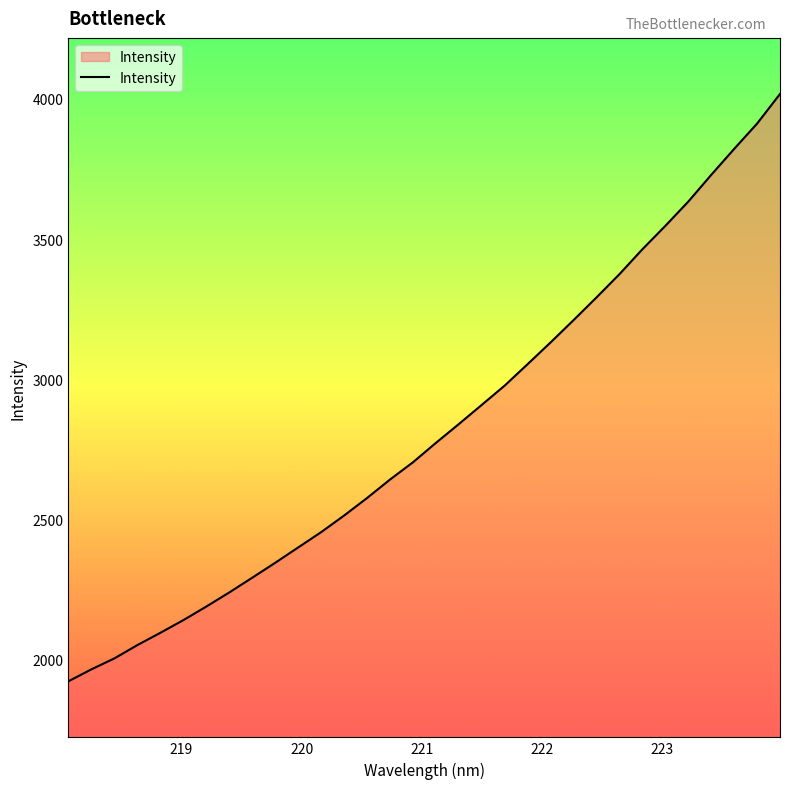

What is the minimum value shown in the chart?

1922.4